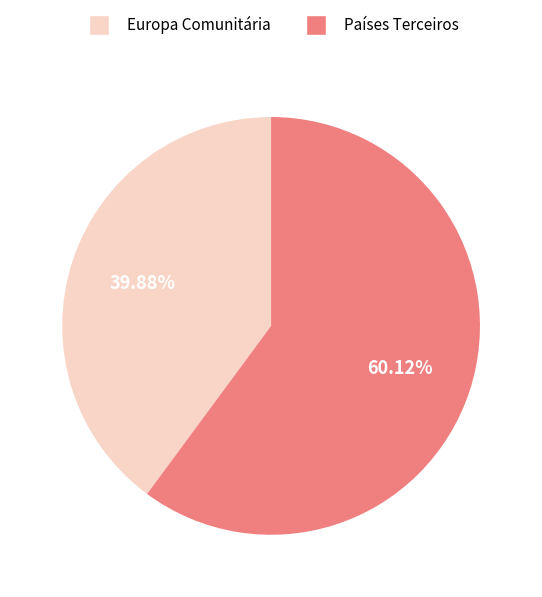

To the nearest percent, what is the difference between the Países Terceiros and Europa Comunitária slice percentages?

20%